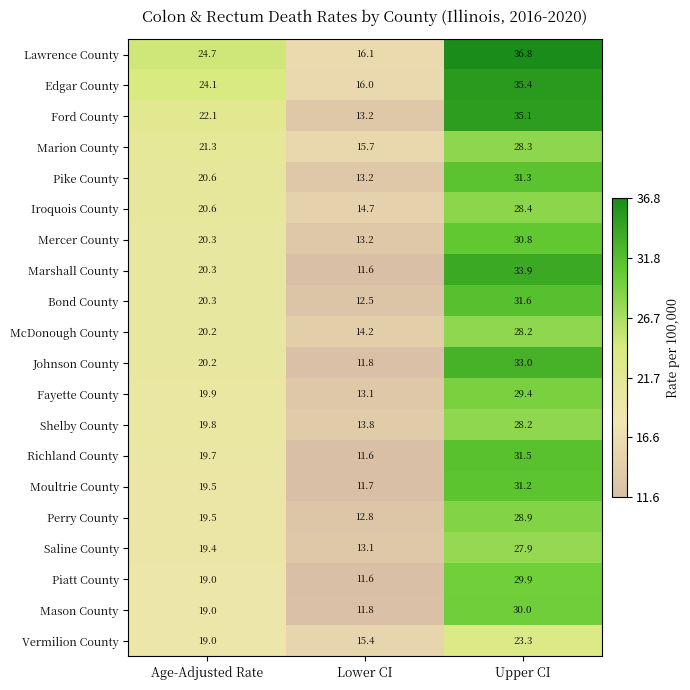

The Iroquois County series shows 7.5 at Lower CI. True or false?

False